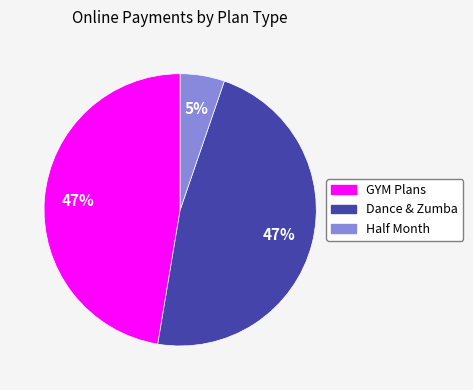

Combined, do Half Month and GYM Plans account for over 50%?

Yes